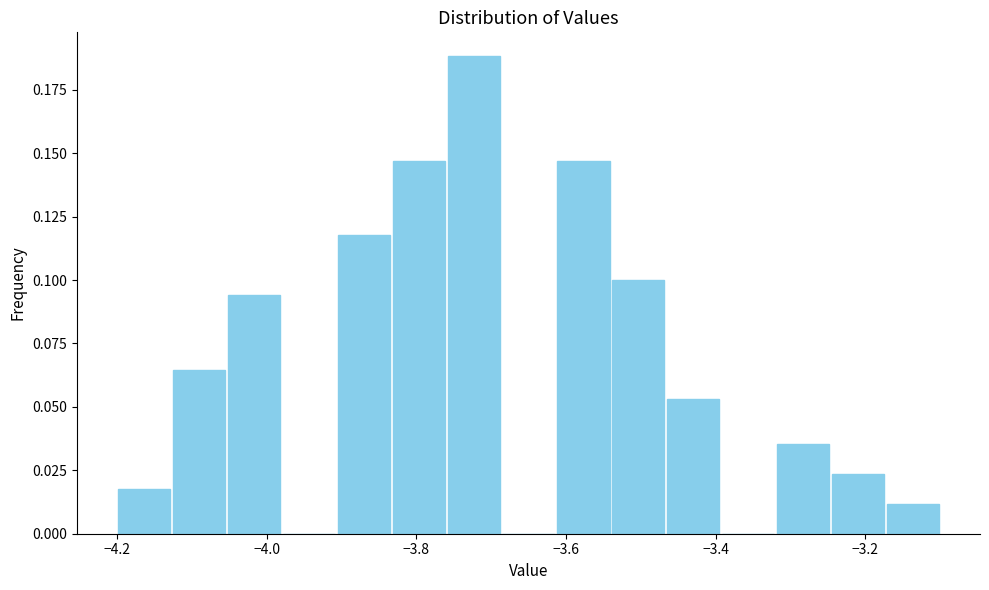

Read against the x-axis, roughly where is the centre of the tallest bar?

-3.72